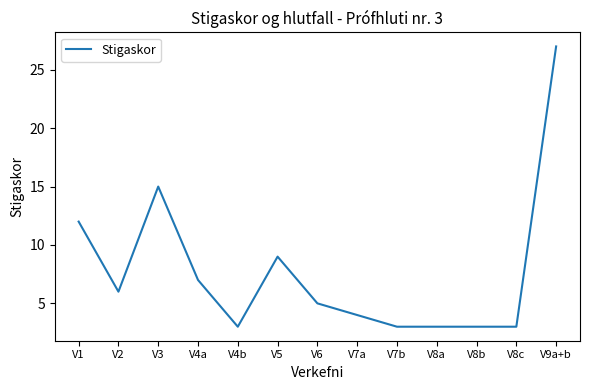

Which category has the highest value across all series?

V9a+b